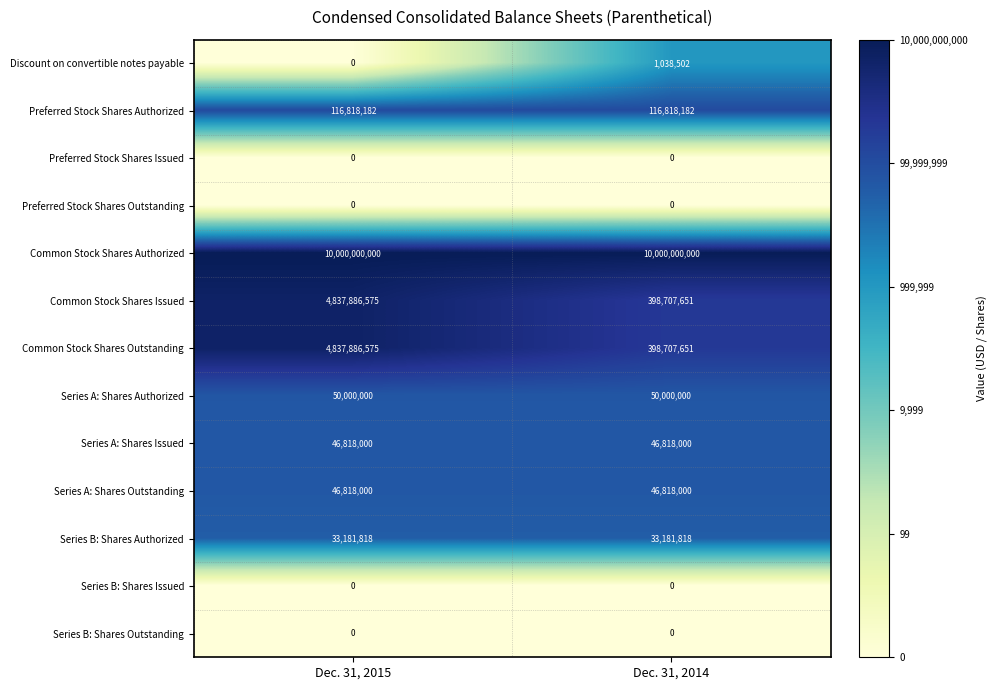

The value of Series A: Shares Outstanding at Dec. 31, 2014 is 31688353. True or false?

False